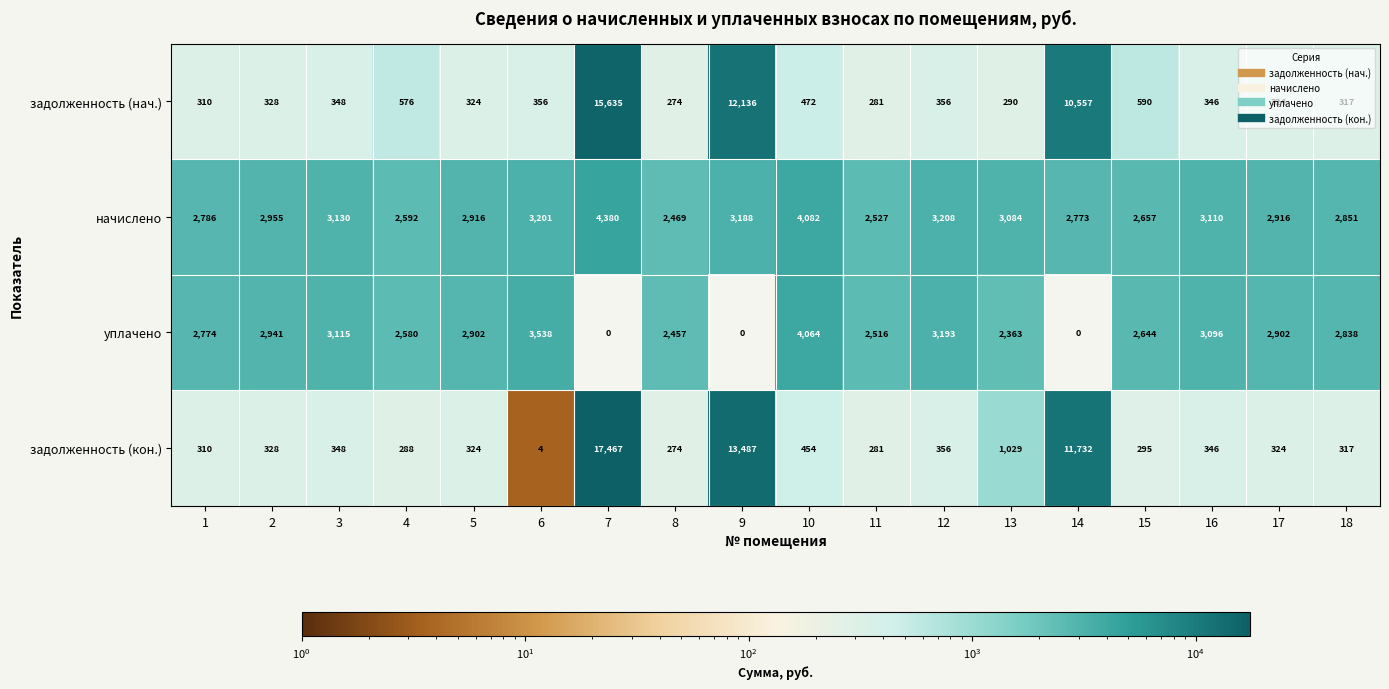

Count the number of data series in this chart.

4